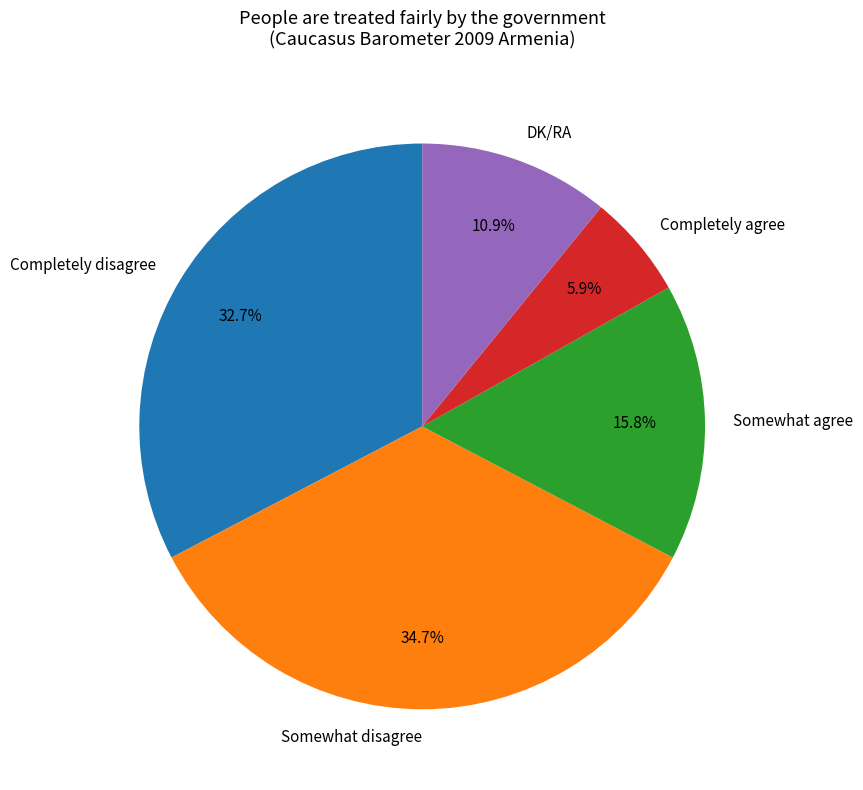

Does Somewhat disagree account for over 50% of the chart?

No